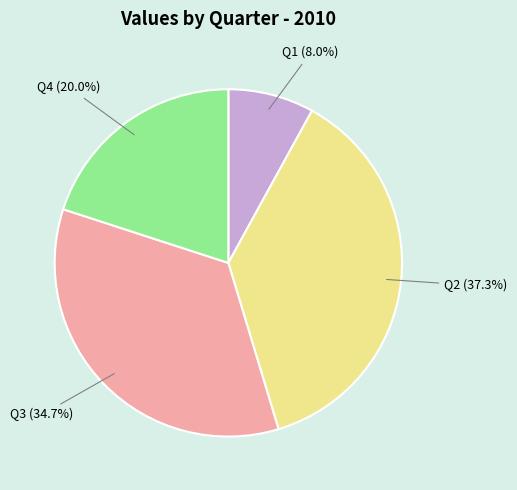

Combined, what portion of the pie is Q2 and Q4?

57.3%